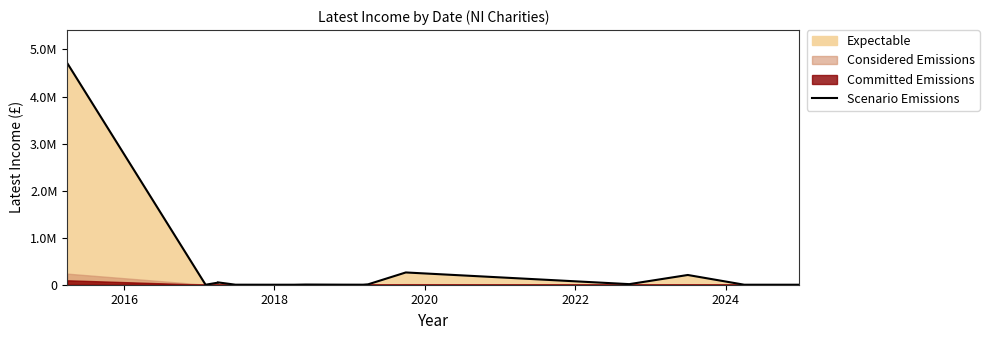

How many positive values are there?

13